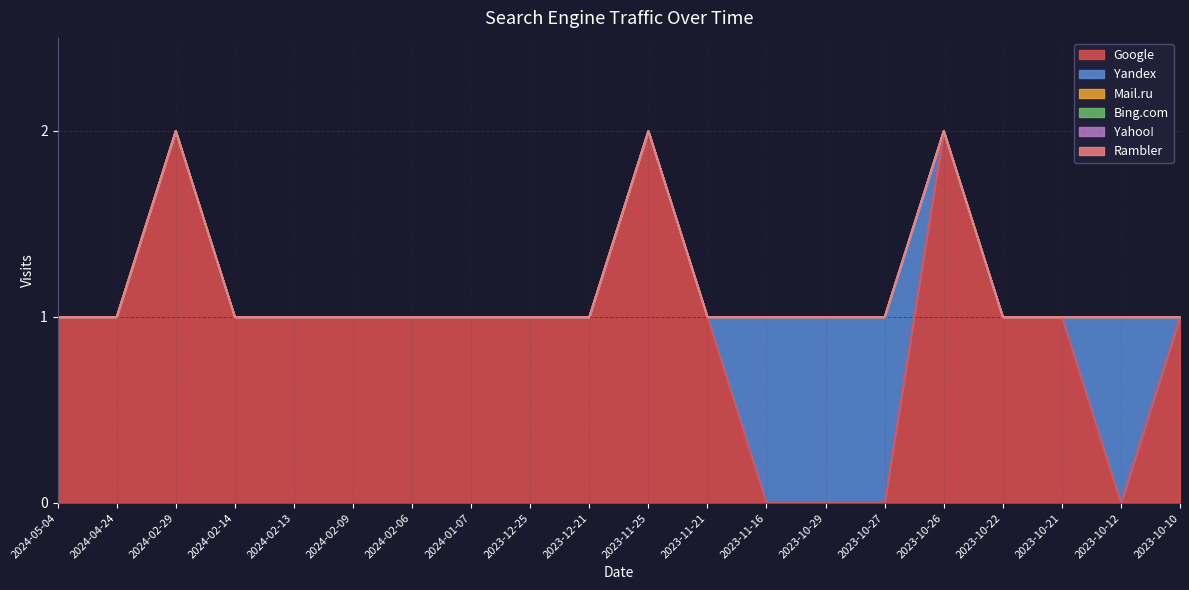

Reading right to left, what are all the values shown in this chart?

Google: 2023-10-10=1	2023-10-12=0	2023-10-21=1	2023-10-22=1	2023-10-26=2	2023-10-27=0	2023-10-29=0	2023-11-16=0	2023-11-21=1	2023-11-25=2	2023-12-21=1	2023-12-25=1	2024-01-07=1	2024-02-06=1	2024-02-09=1	2024-02-13=1	2024-02-14=1	2024-02-29=2	2024-04-24=1	2024-05-04=1
Yandex: 2023-10-10=0	2023-10-12=1	2023-10-21=0	2023-10-22=0	2023-10-26=0	2023-10-27=1	2023-10-29=1	2023-11-16=1	2023-11-21=0	2023-11-25=0	2023-12-21=0	2023-12-25=0	2024-01-07=0	2024-02-06=0	2024-02-09=0	2024-02-13=0	2024-02-14=0	2024-02-29=0	2024-04-24=0	2024-05-04=0
Mail.ru: 2023-10-10=0	2023-10-12=0	2023-10-21=0	2023-10-22=0	2023-10-26=0	2023-10-27=0	2023-10-29=0	2023-11-16=0	2023-11-21=0	2023-11-25=0	2023-12-21=0	2023-12-25=0	2024-01-07=0	2024-02-06=0	2024-02-09=0	2024-02-13=0	2024-02-14=0	2024-02-29=0	2024-04-24=0	2024-05-04=0
Bing.com: 2023-10-10=0	2023-10-12=0	2023-10-21=0	2023-10-22=0	2023-10-26=0	2023-10-27=0	2023-10-29=0	2023-11-16=0	2023-11-21=0	2023-11-25=0	2023-12-21=0	2023-12-25=0	2024-01-07=0	2024-02-06=0	2024-02-09=0	2024-02-13=0	2024-02-14=0	2024-02-29=0	2024-04-24=0	2024-05-04=0
Yahoo!: 2023-10-10=0	2023-10-12=0	2023-10-21=0	2023-10-22=0	2023-10-26=0	2023-10-27=0	2023-10-29=0	2023-11-16=0	2023-11-21=0	2023-11-25=0	2023-12-21=0	2023-12-25=0	2024-01-07=0	2024-02-06=0	2024-02-09=0	2024-02-13=0	2024-02-14=0	2024-02-29=0	2024-04-24=0	2024-05-04=0
Rambler: 2023-10-10=0	2023-10-12=0	2023-10-21=0	2023-10-22=0	2023-10-26=0	2023-10-27=0	2023-10-29=0	2023-11-16=0	2023-11-21=0	2023-11-25=0	2023-12-21=0	2023-12-25=0	2024-01-07=0	2024-02-06=0	2024-02-09=0	2024-02-13=0	2024-02-14=0	2024-02-29=0	2024-04-24=0	2024-05-04=0